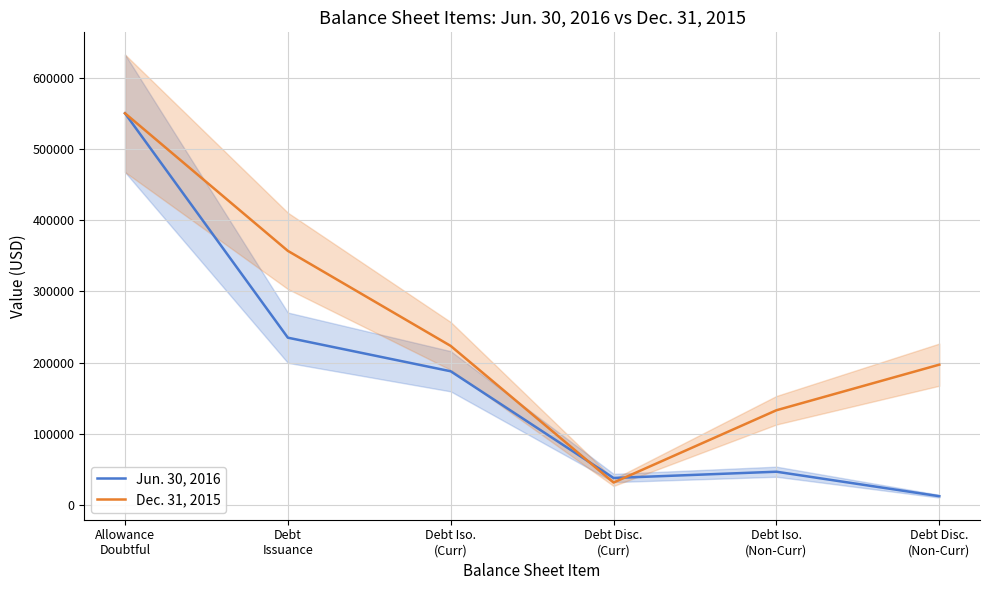

The Jun. 30, 2016 series shows 313735 at Debt Iso.
(Curr). True or false?

False